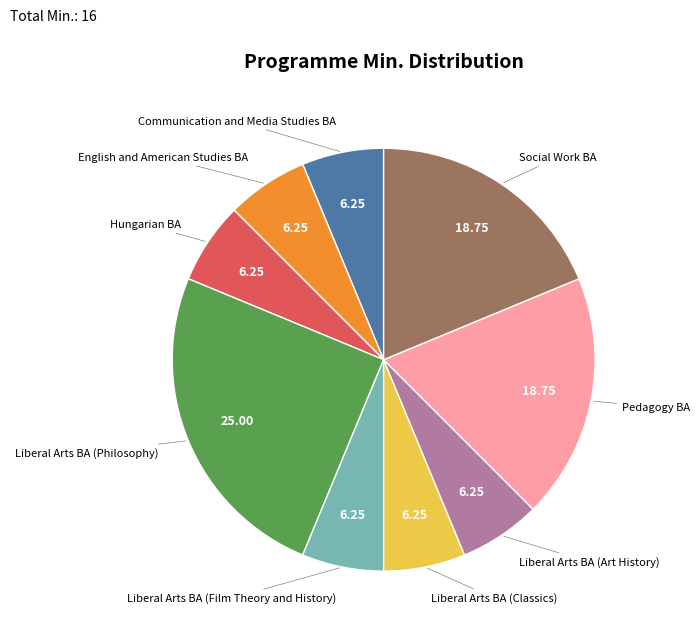

How many segments does this pie chart have?

9